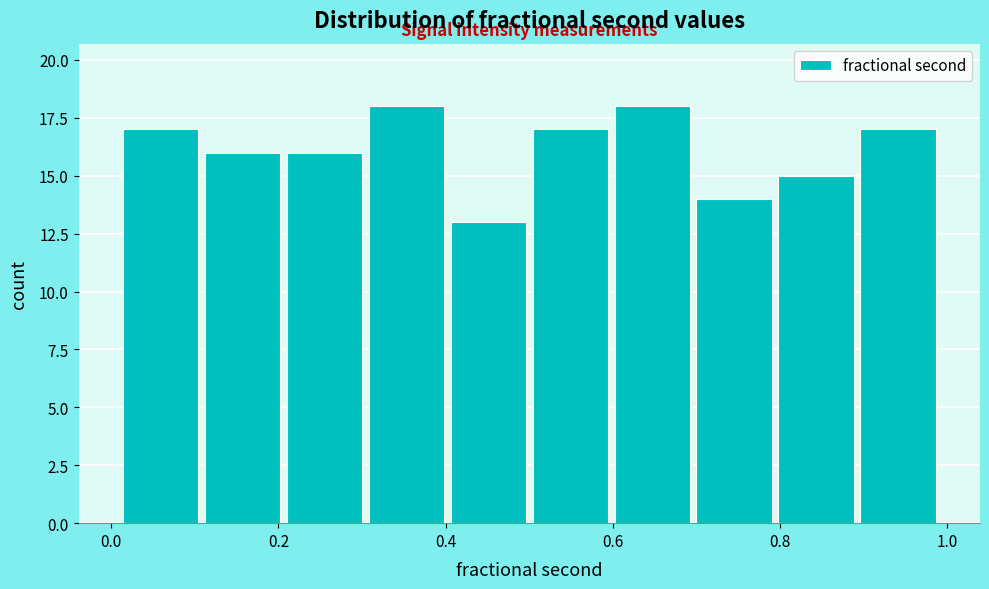

How tall is the bar that spans 0.892 to 0.990 on the x-axis? Neither the bar edges nor the heights are printed on the chart, so give them approximately, as read against the axes.

17